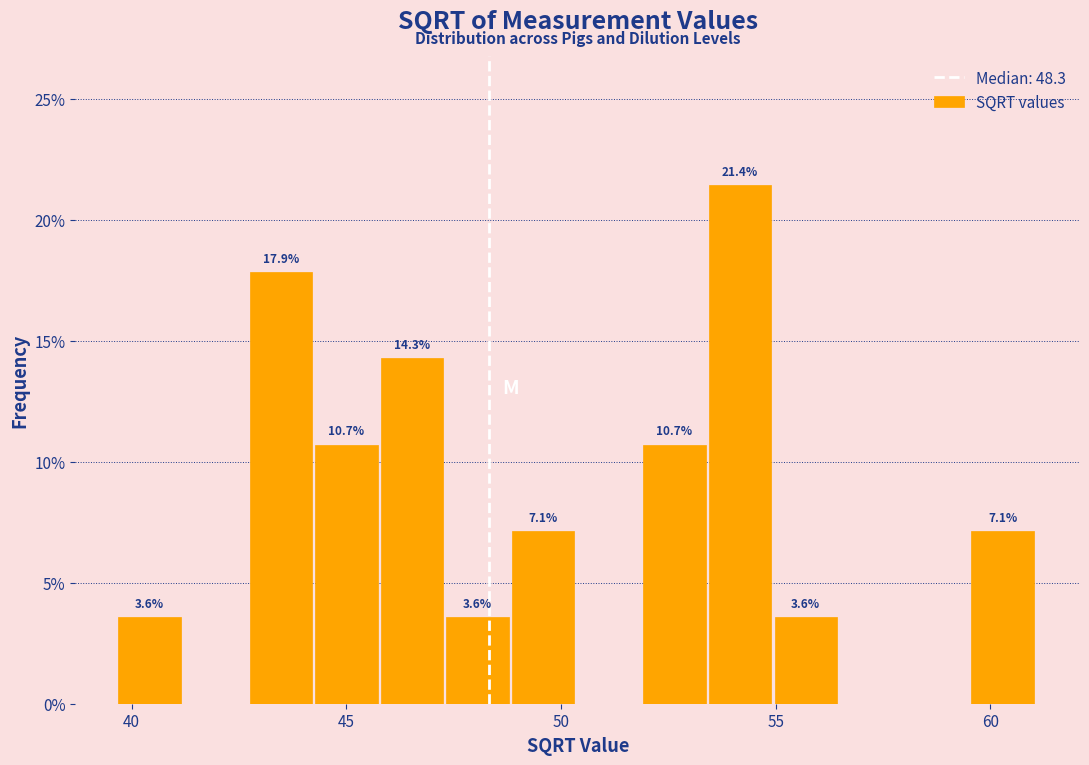

Around what value on the x-axis is the tallest bar? Give the approximate position of its centre, as read against the axis.

54.0